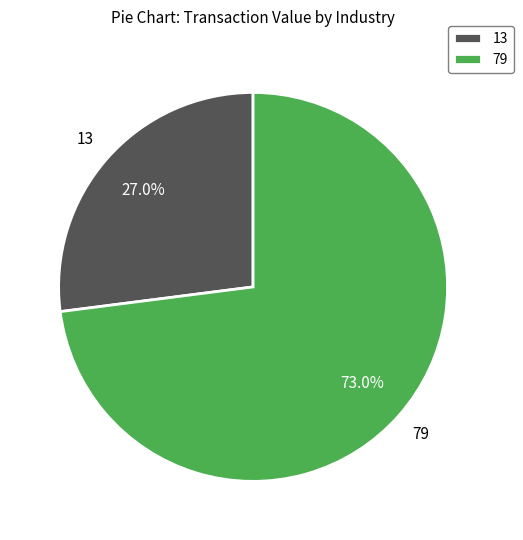

What portion of the pie excludes 79?

27.0%